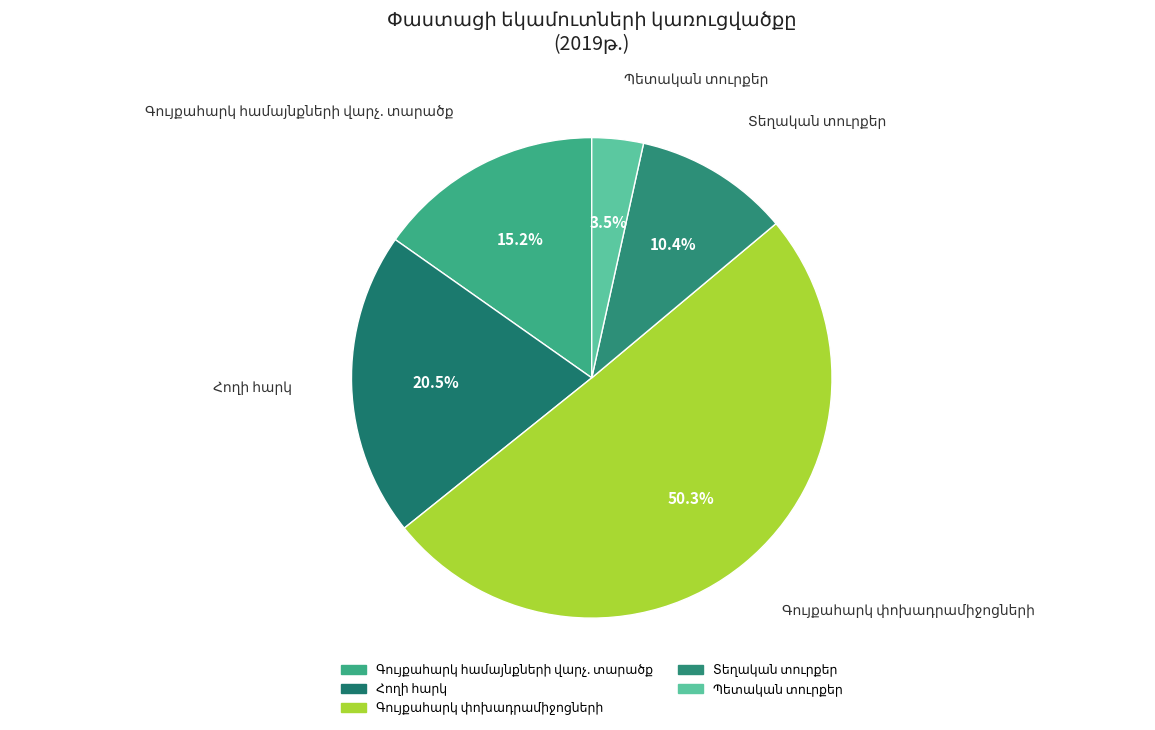

What is the change in value from Գույքահարկ փոխադրամիջոցների to Պետական տուրքեր?

-70639655.0